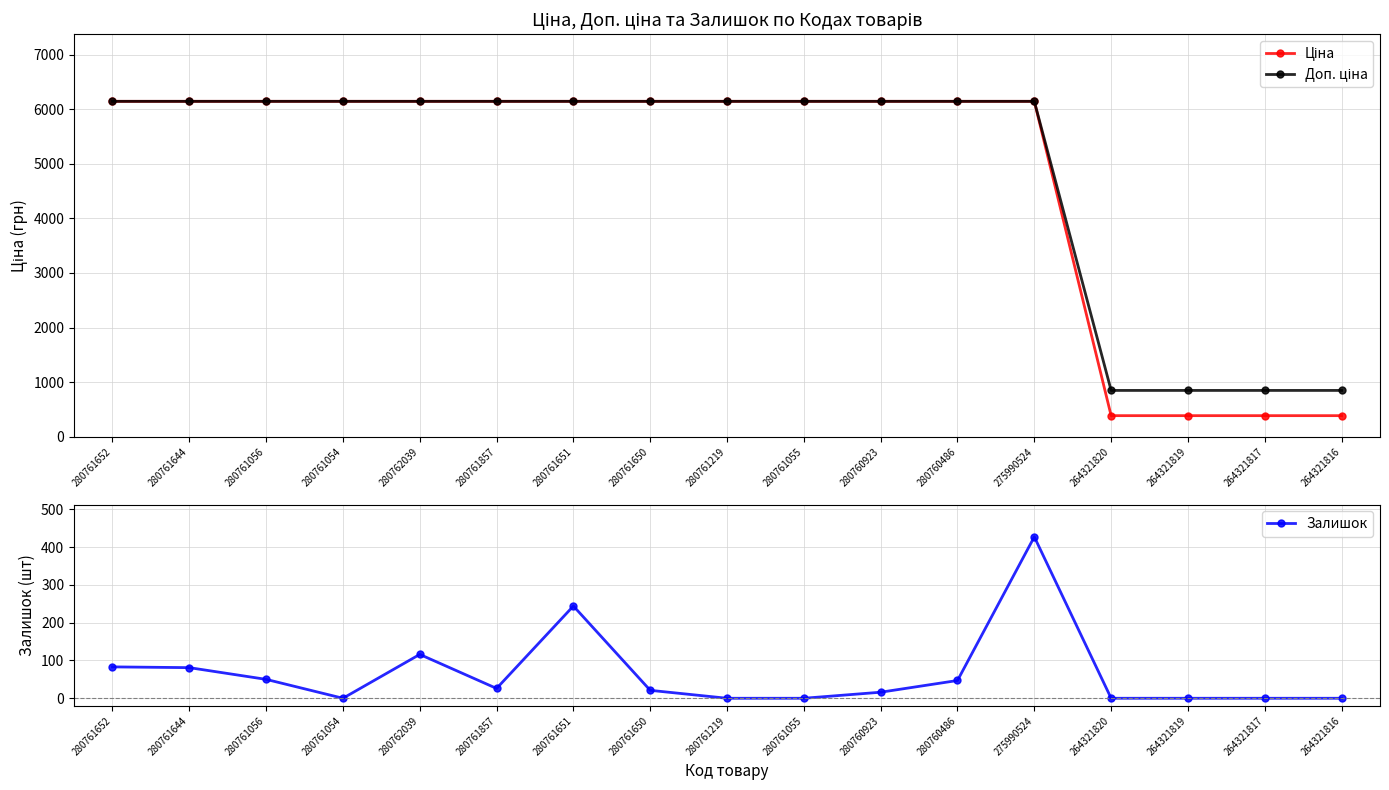

Reading left to right, list all the values displayed in this chart.

Ціна: 280761652=6143.2	280761644=6143.2	280761056=6143.2	280761054=6143.2	280762039=6143.2	280761857=6143.2	280761651=6143.2	280761650=6143.2	280761219=6143.2	280761055=6143.2	280760923=6143.2	280760486=6143.2	275990524=6143.2	264321820=386.9	264321819=386.9	264321817=386.9	264321816=386.9
Доп. ціна: 280761652=6143.2	280761644=6143.2	280761056=6143.2	280761054=6143.2	280762039=6143.2	280761857=6143.2	280761651=6143.2	280761650=6143.2	280761219=6143.2	280761055=6143.2	280760923=6143.2	280760486=6143.2	275990524=6143.2	264321820=849.0	264321819=849.0	264321817=849.0	264321816=849.0
Залишок: 280761652=83.0	280761644=81.0	280761056=50.0	280761054=0.0	280762039=116.0	280761857=26.0	280761651=244.0	280761650=21.0	280761219=0.0	280761055=0.0	280760923=16.0	280760486=47.0	275990524=427.0	264321820=0.0	264321819=0.0	264321817=0.0	264321816=0.0